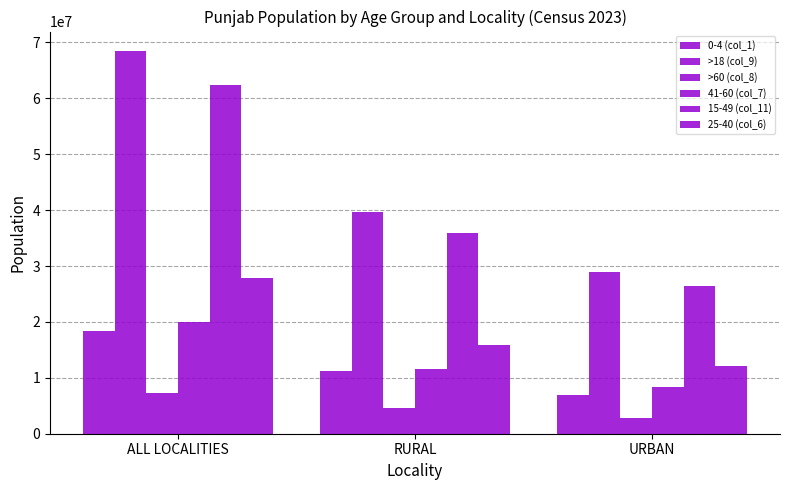

At which category does the chart reach its minimum across all series?

URBAN